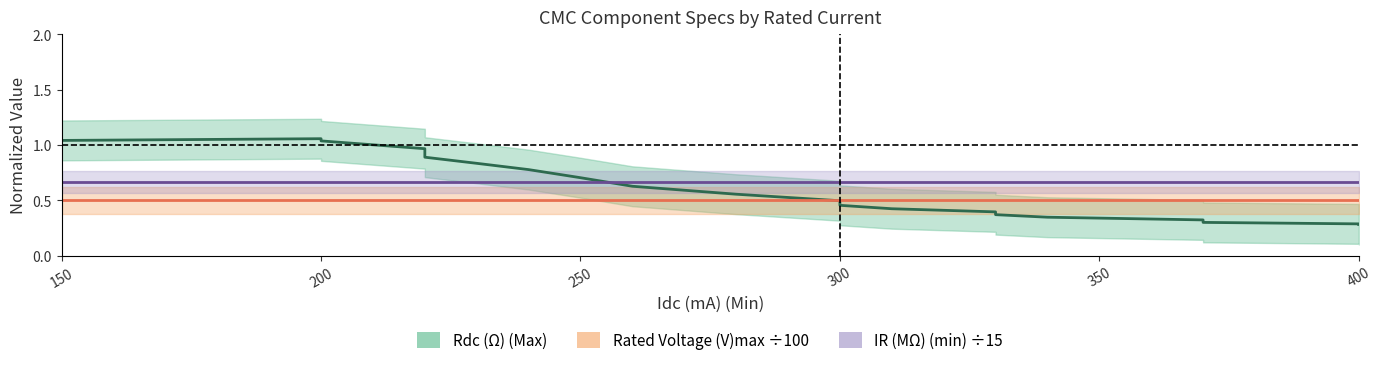

What is the value of the Rated Voltage (V)max ÷100 point at the 18th from the left?

0.5